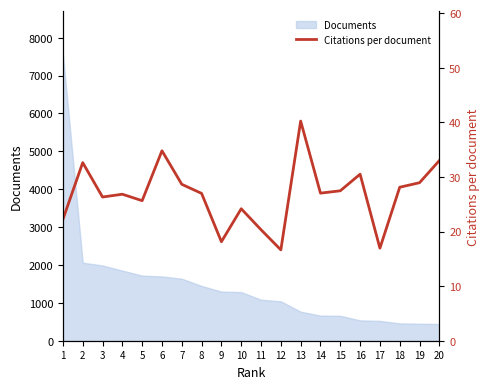

What is the minimum value for Documents?

442